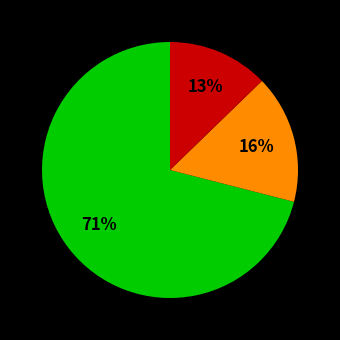

Does any single category account for the majority?

Yes